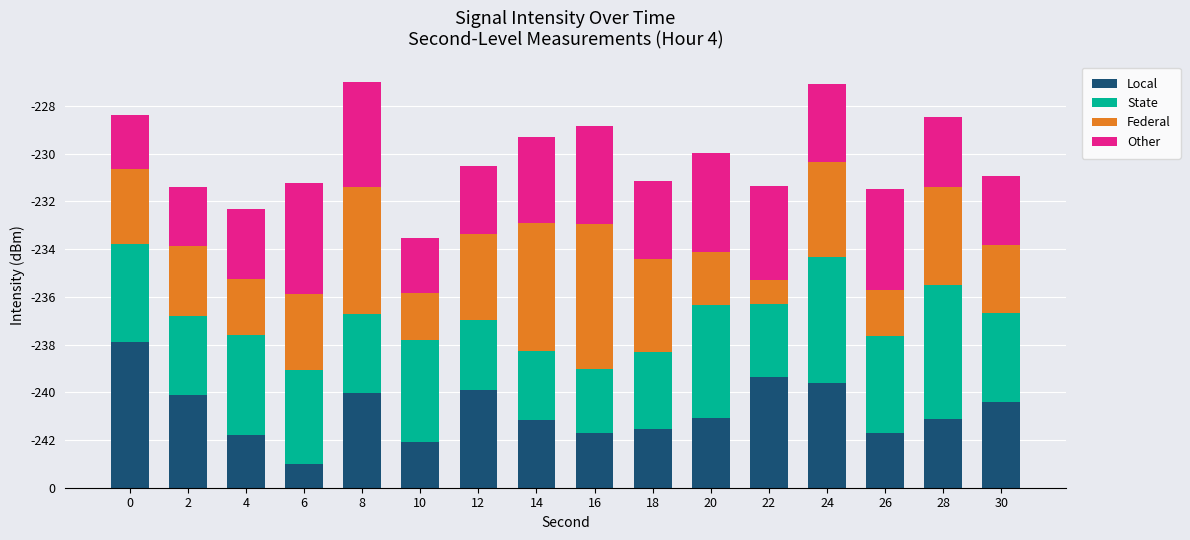

Are the bars grouped side by side (vs. stacked)?

No